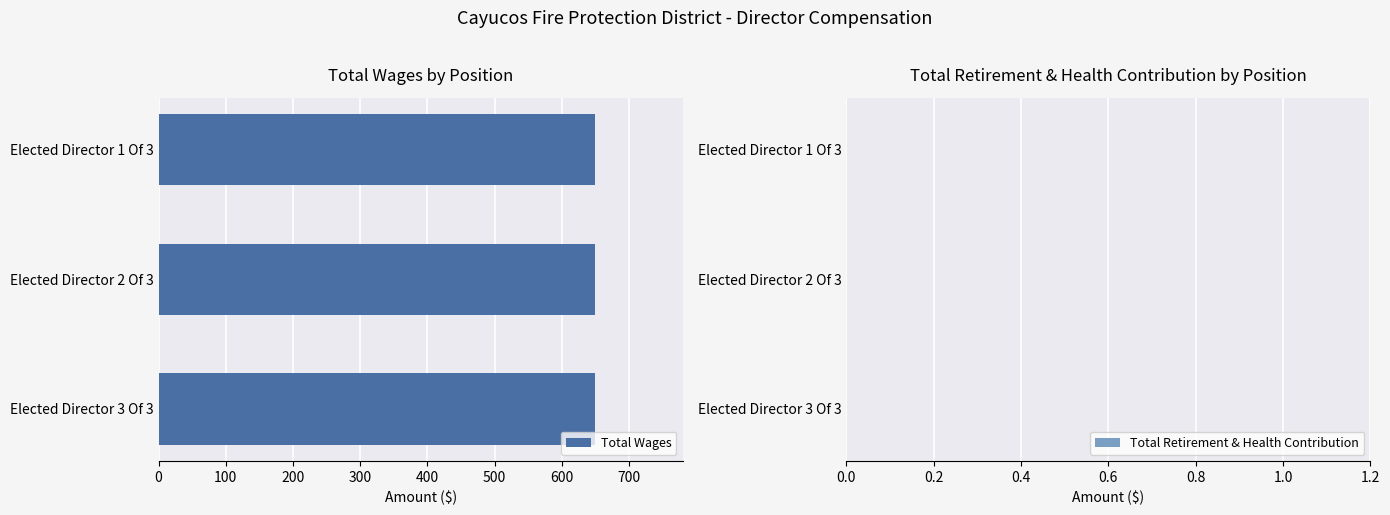

What is the spread (max minus min) of values at Elected Director 1 Of 3?

650